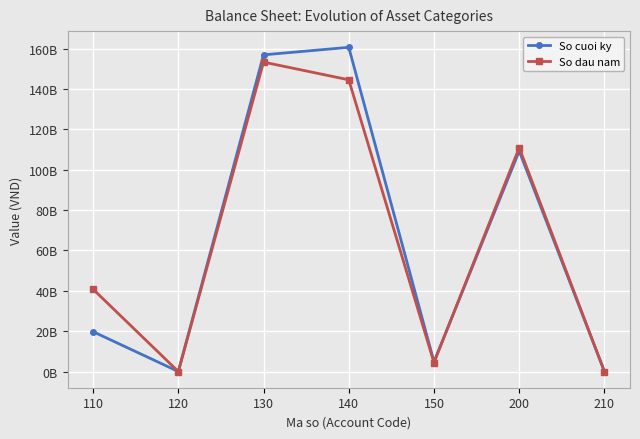

Where does the So dau nam series first go above 40788059768?

130